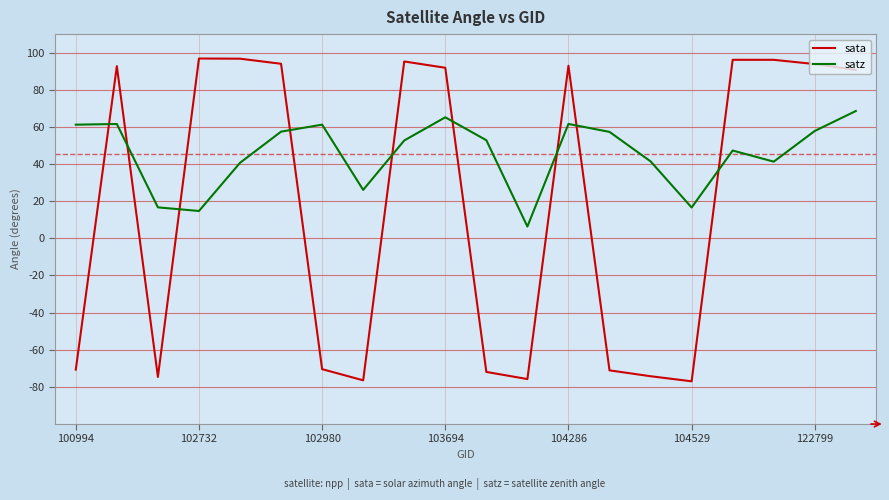

How many intersections are there between sata and satz?

9